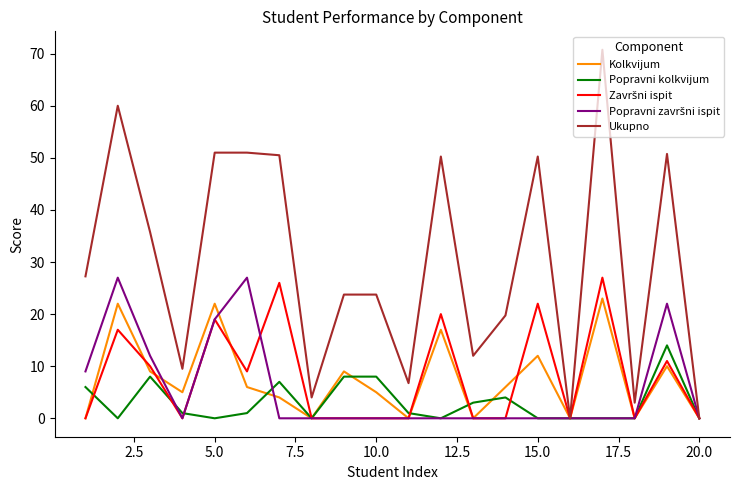

At how many categories does at least one series exceed 26?

10